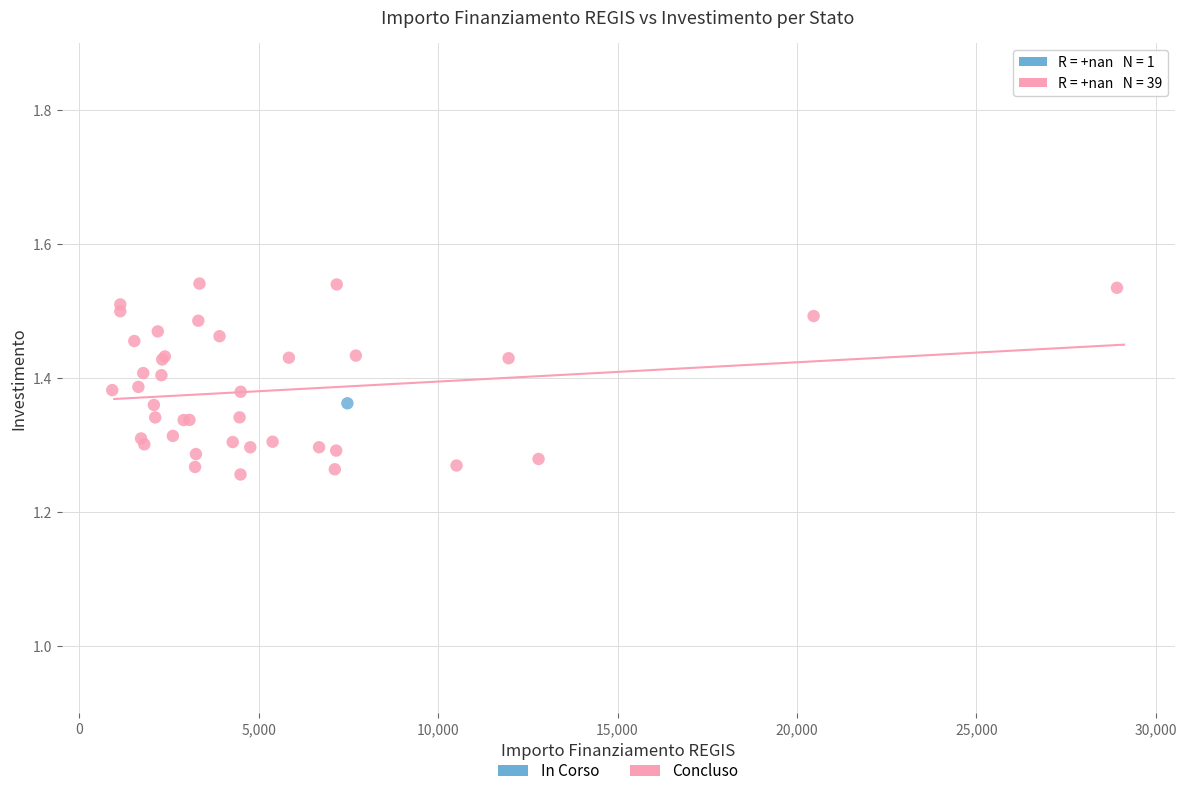

What are all the series names shown in the legend?

In Corso, Concluso